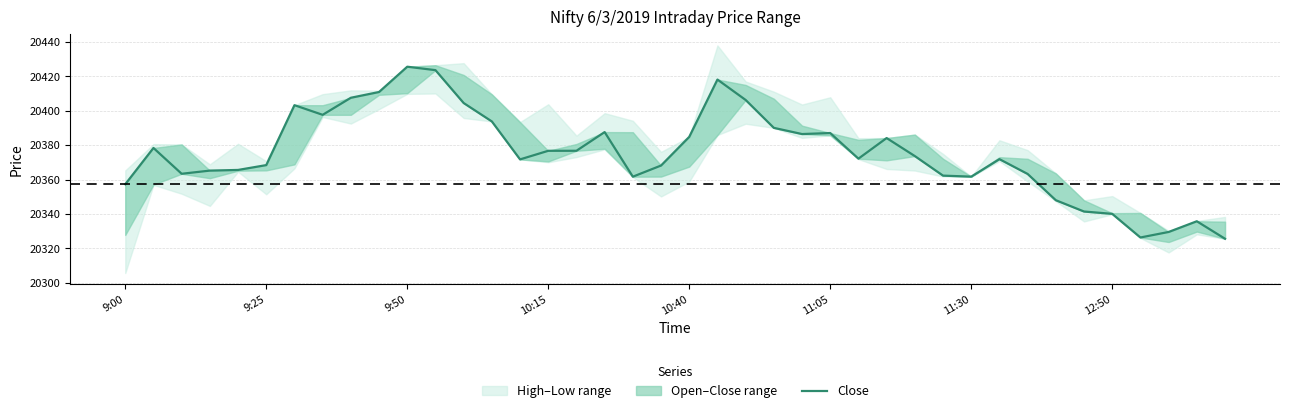

Approximately how many times larger is the value at 28 compared to 12:50?

1.0